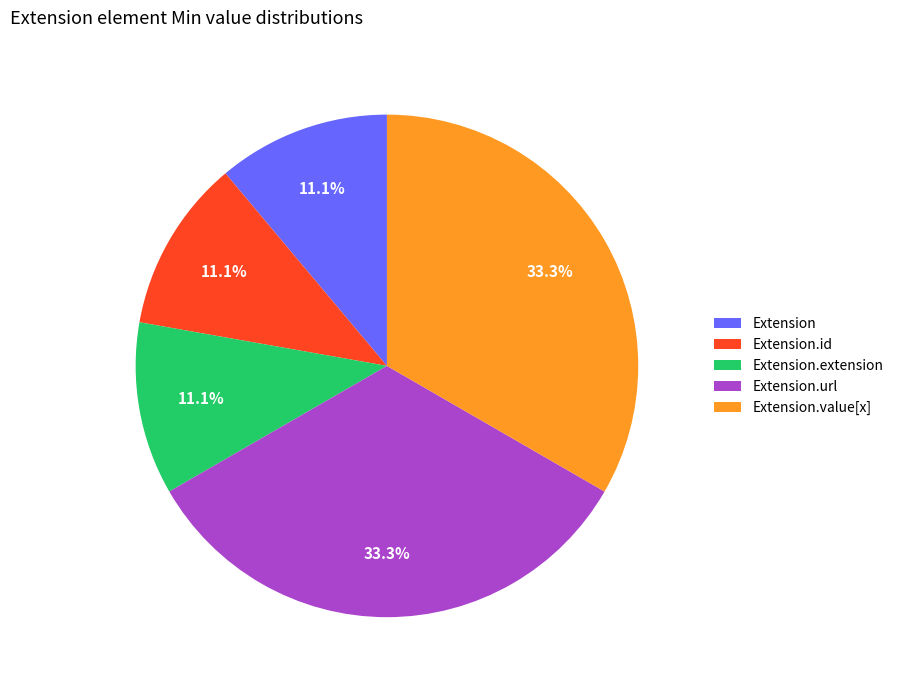

Combined, do Extension.value[x] and Extension account for over 50%?

No